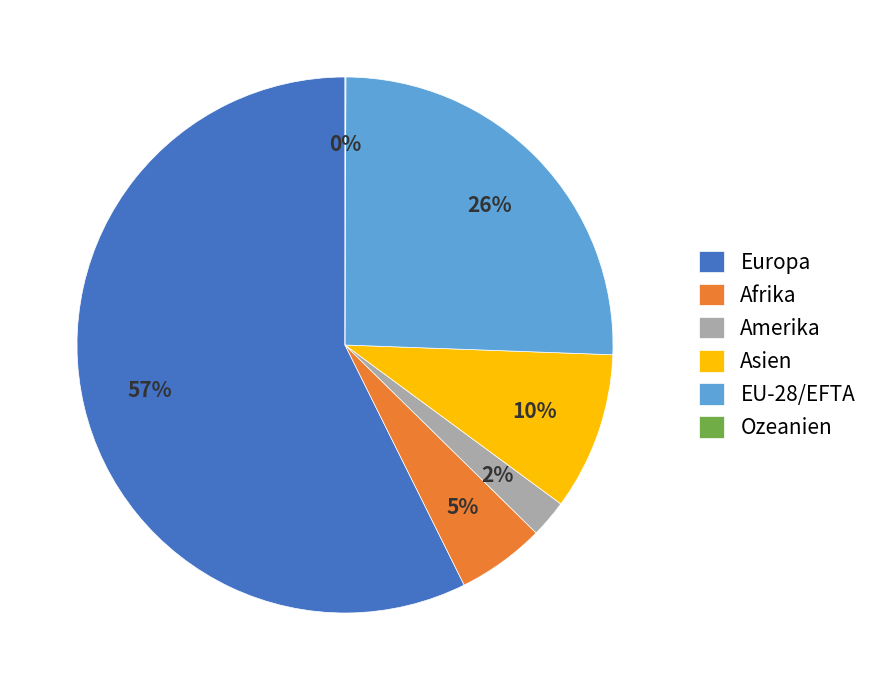

What percentage is the Afrika slice, to the nearest percent?

5%